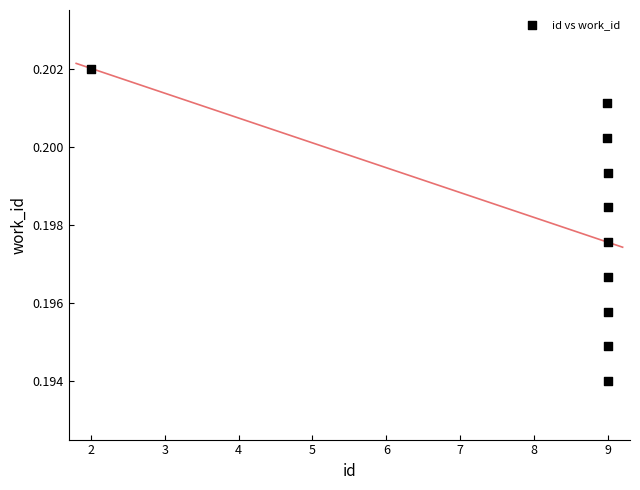

What is the average X value?

8.3